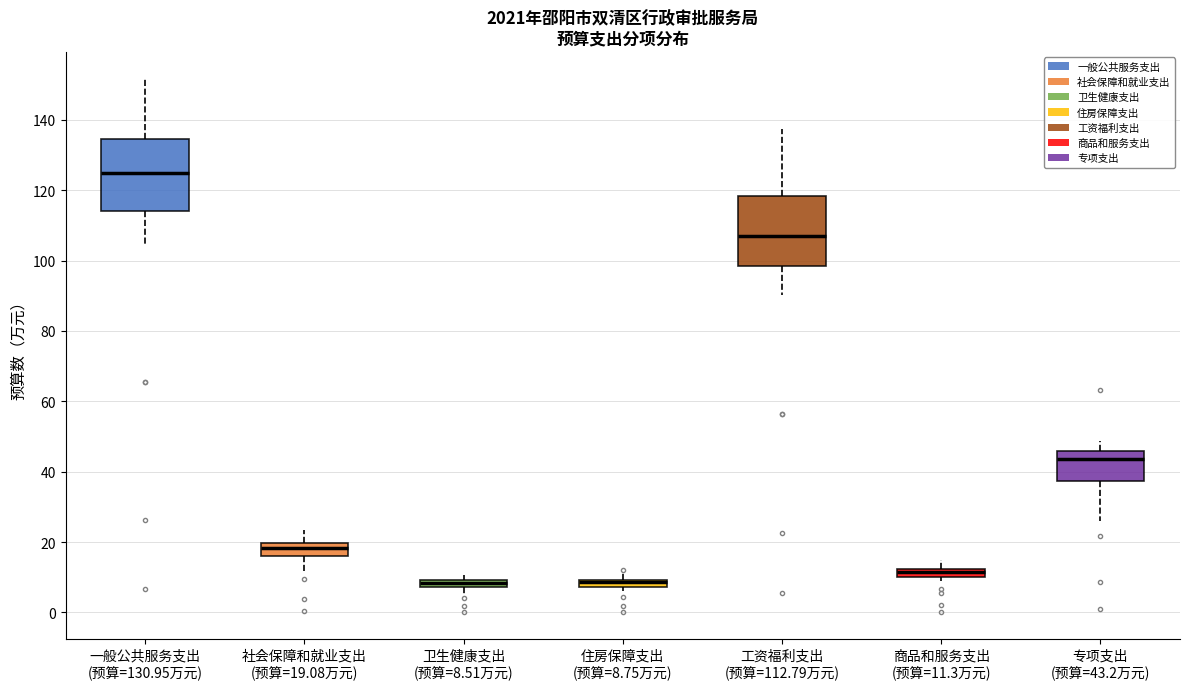

Where does the upper whisker of the box for 住房保障支出 (预算=8.75万元) end on the y-axis? The values are not printed on the chart, so give them approximately, as read against the axis.

12